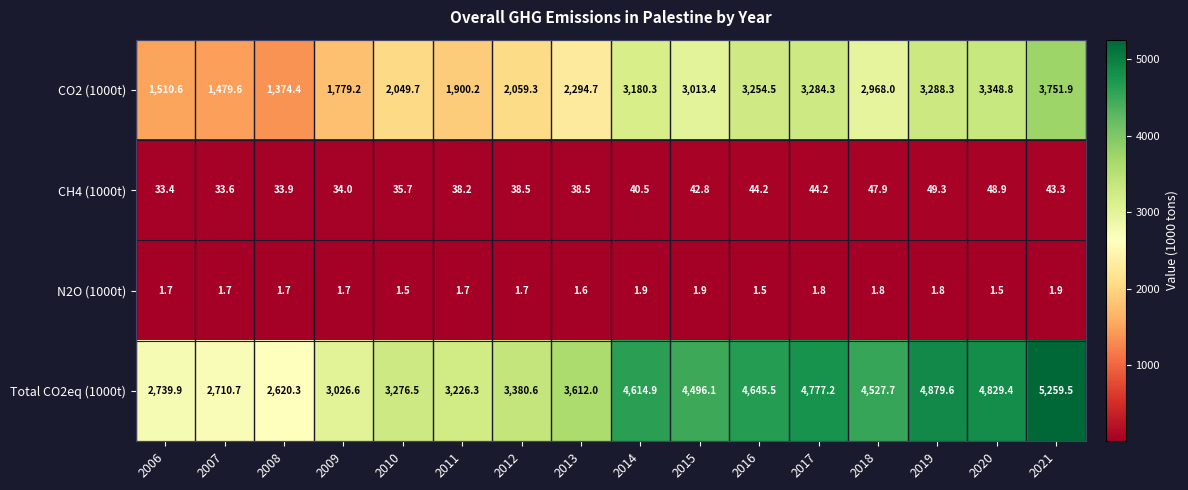

Which series has the largest total across all categories?

Total CO2eq (1000t)